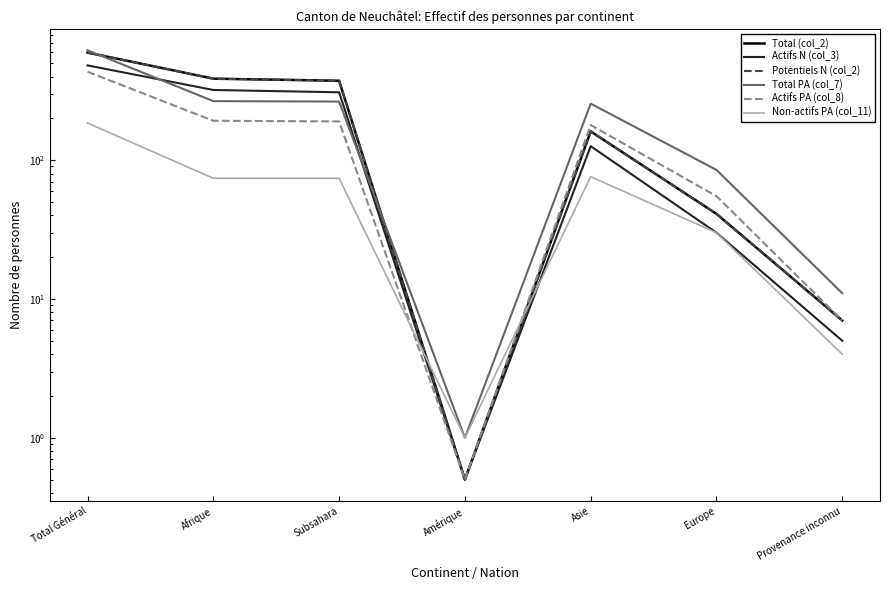

What value does the Non-actifs PA (col_11) series have at Amérique?

1.0